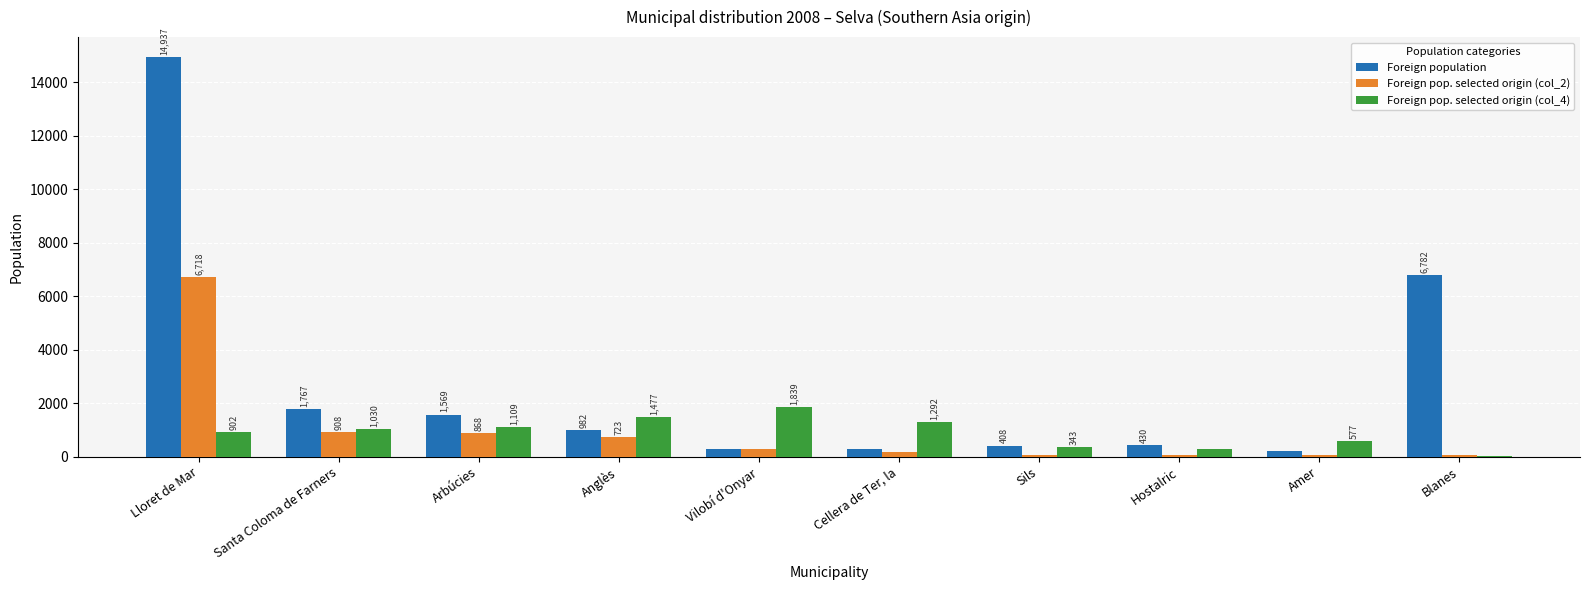

Reading left to right, what are all the values shown in this chart?

Foreign population: Lloret de Mar=14937	Santa Coloma de Farners=1767	Arbúcies=1569	Anglès=982	Vilobí d'Onyar=299	Cellera de Ter, la=271	Sils=408	Hostalric=430	Amer=208	Blanes=6782
Foreign pop. selected origin (col_2): Lloret de Mar=6718	Santa Coloma de Farners=908	Arbúcies=868	Anglès=723	Vilobí d'Onyar=274	Cellera de Ter, la=175	Sils=70	Hostalric=60	Amer=60	Blanes=40
Foreign pop. selected origin (col_4): Lloret de Mar=902	Santa Coloma de Farners=1030	Arbúcies=1109	Anglès=1477	Vilobí d'Onyar=1839	Cellera de Ter, la=1292	Sils=343	Hostalric=279	Amer=577	Blanes=12